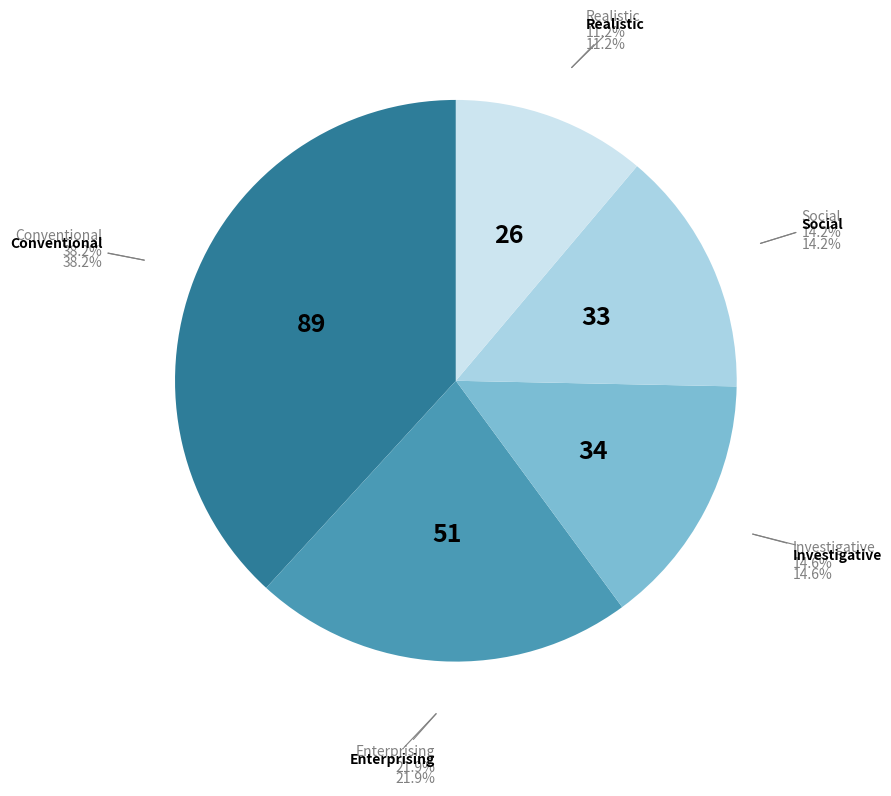

What percentage do Enterprising and Conventional together represent?

60.1%